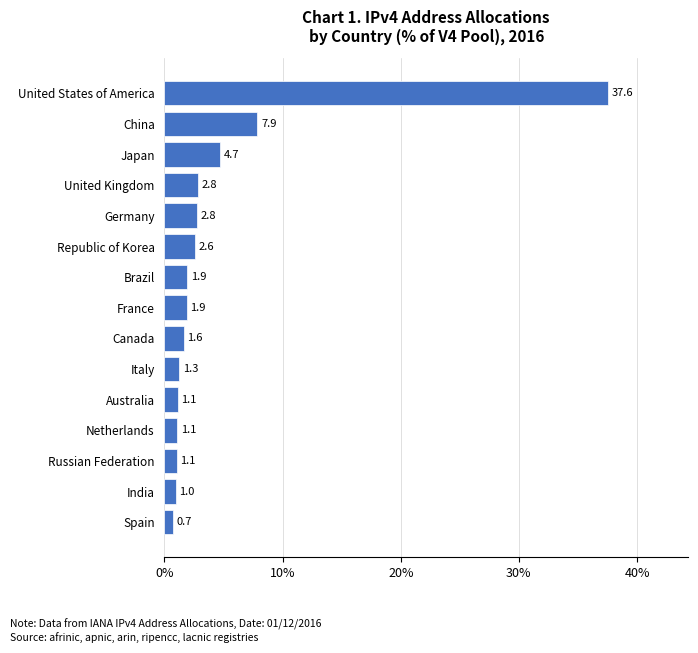

Count the number of values greater than 1.

13